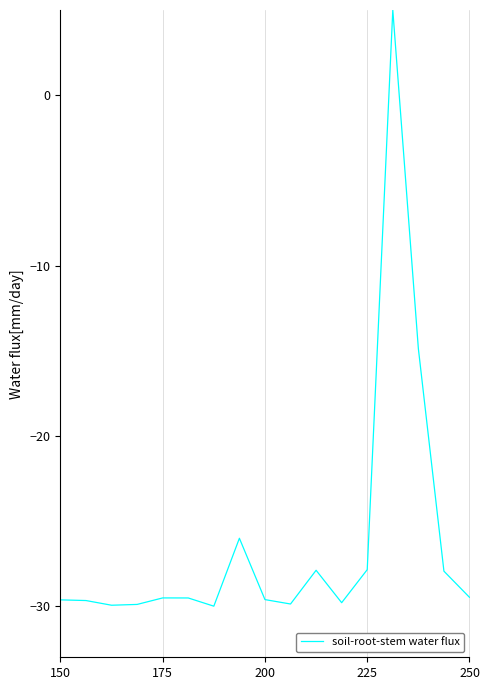

What is the greatest value displayed?

5.0